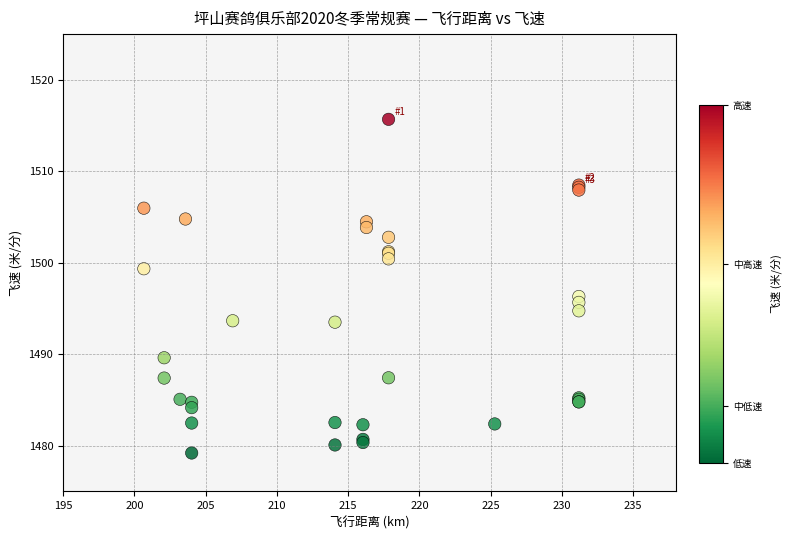

What Y value in the scatter plot is closest to 1497?

1496.3